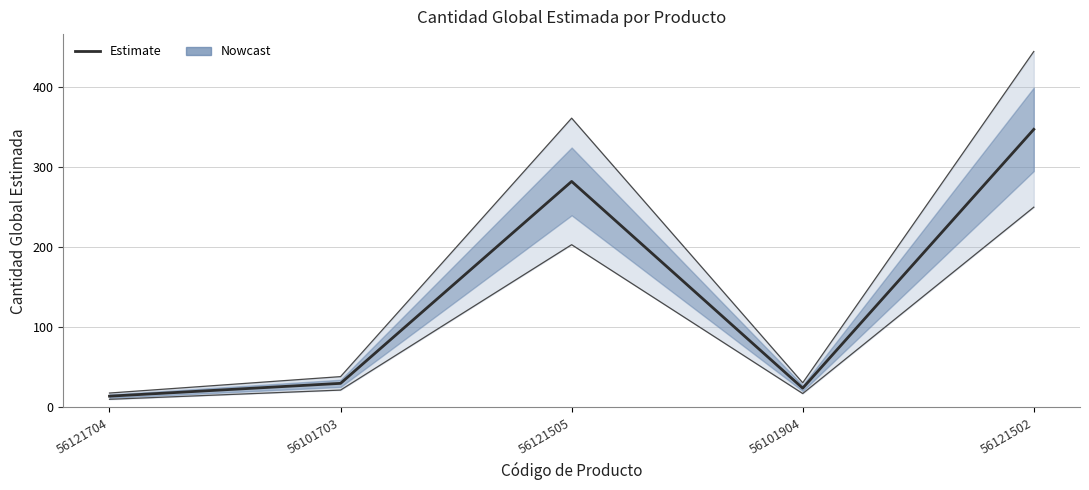

What is the change in value from 56101904 to 56121502?

+323